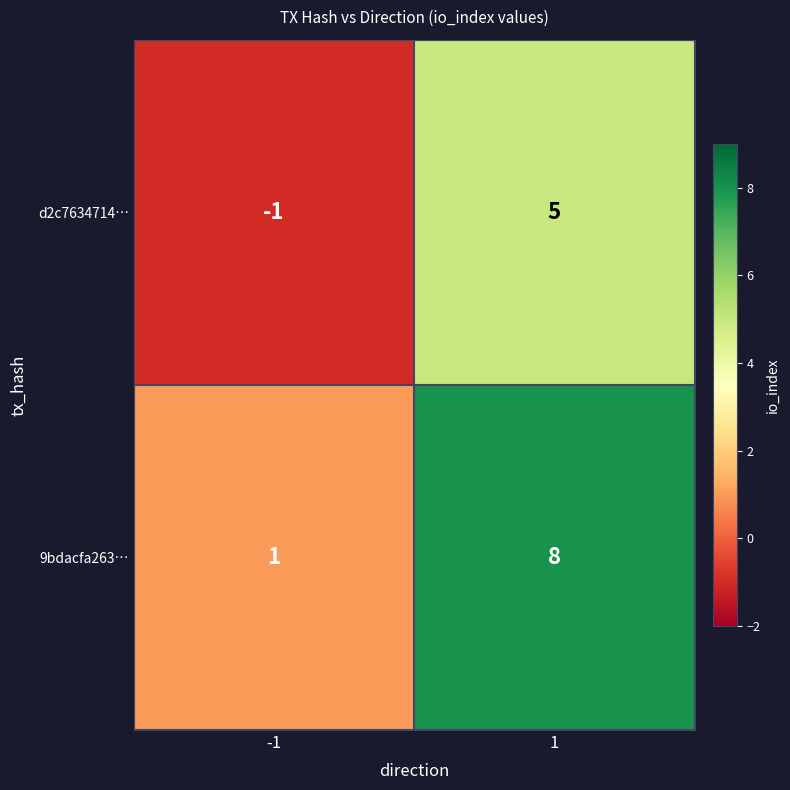

At which category is the sum across all series the highest?

1